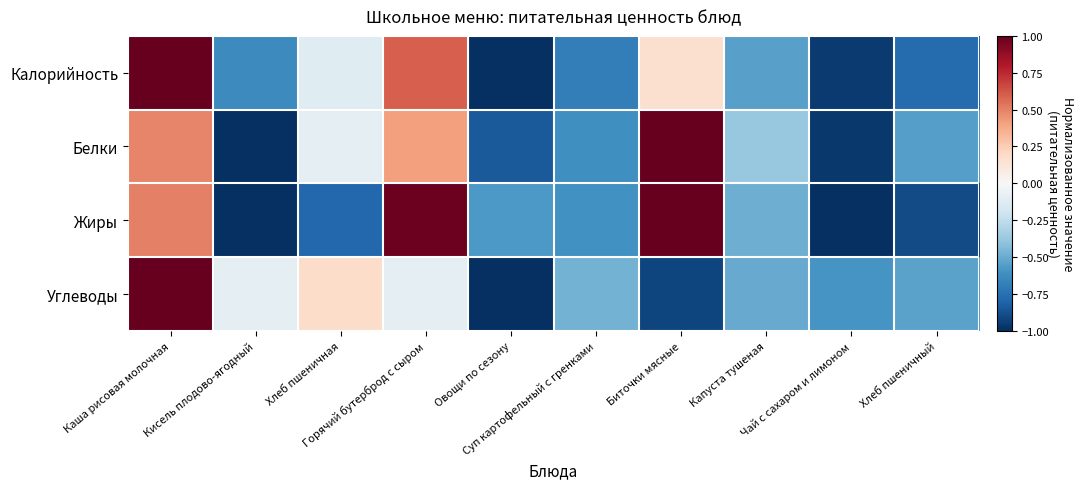

What is the difference between the highest and lowest values at Горячий бутерброд с сыром?

1.1